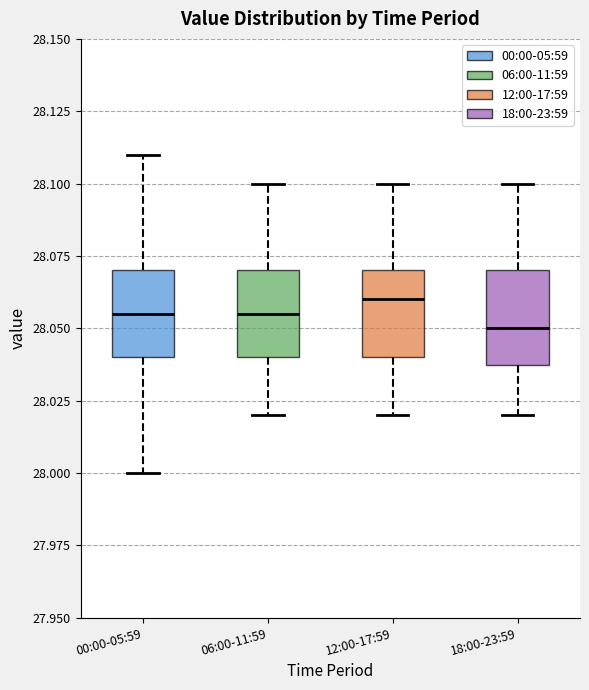

Reading left to right, transcribe this box plot: for each box, give where its median line is, the range the box spans, and where its two whiskers end, as read against the y-axis. The values are not printed on the chart, so give them approximately, as read against the axis.

00:00-05:59: median 28.055, box 28.040 to 28.070, whiskers 28.000 to 28.110
06:00-11:59: median 28.055, box 28.040 to 28.070, whiskers 28.020 to 28.100
12:00-17:59: median 28.060, box 28.040 to 28.070, whiskers 28.020 to 28.100
18:00-23:59: median 28.050, box 28.040 to 28.070, whiskers 28.020 to 28.100